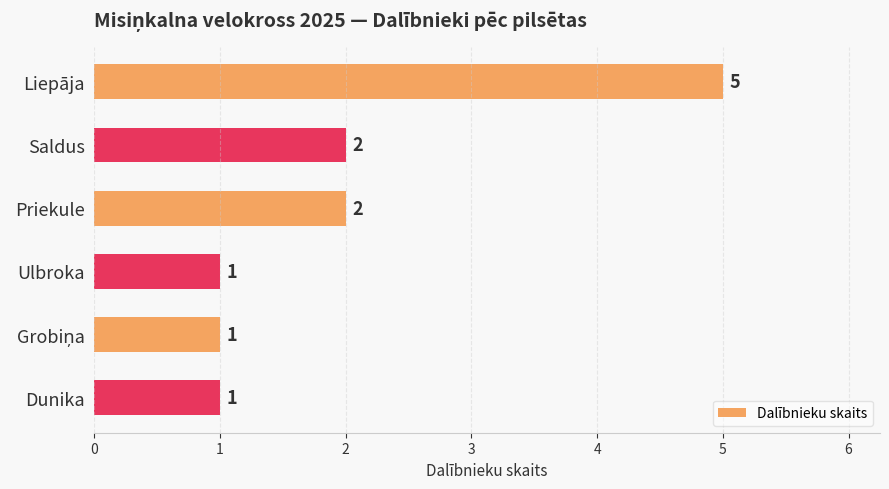

What is the greatest value displayed?

5